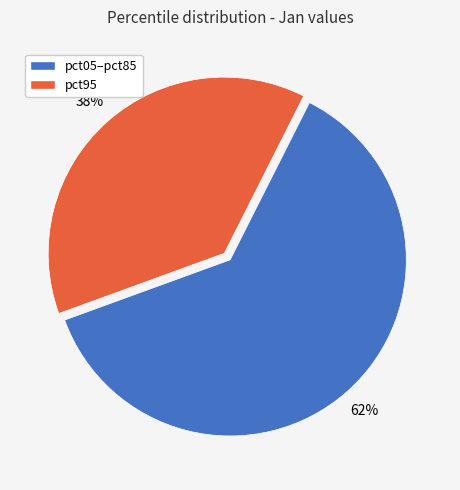

To the nearest percent, what is the difference between the largest and smallest slice percentages?

24%